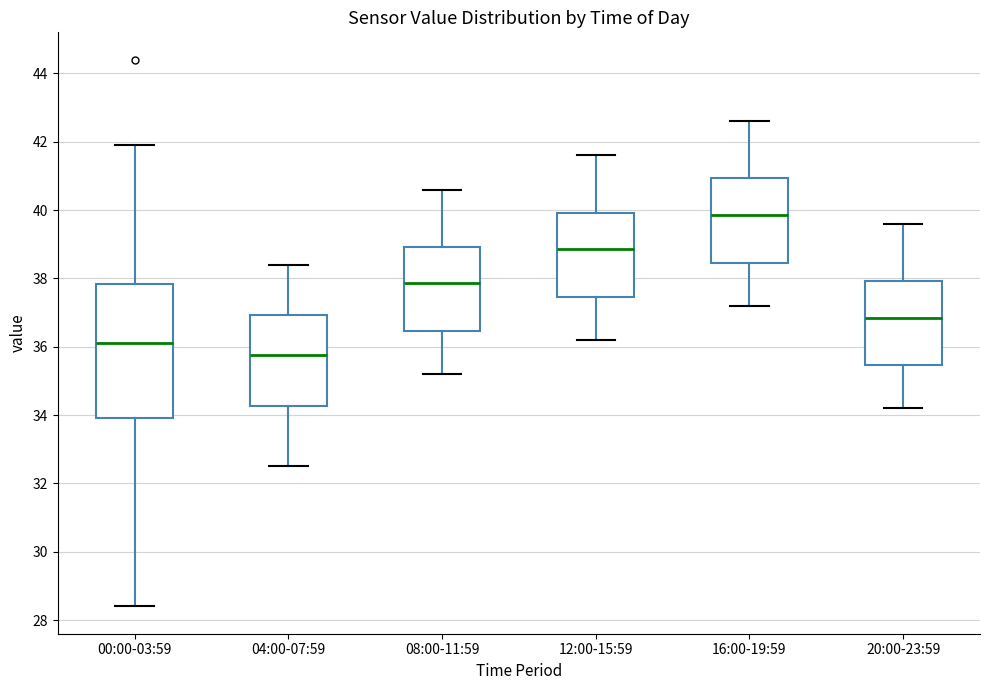

Reading left to right, read every box against the y-axis: the position of its median line, the range the box covers, and the ends of its whiskers. The values are not printed on the chart, so give them approximately, as read against the axis.

00:00-03:59: median 36.2, box 34.0 to 37.8, whiskers 28.4 to 42.0
04:00-07:59: median 35.8, box 34.2 to 37.0, whiskers 32.6 to 38.4
08:00-11:59: median 37.8, box 36.4 to 39.0, whiskers 35.2 to 40.6
12:00-15:59: median 38.8, box 37.4 to 40.0, whiskers 36.2 to 41.6
16:00-19:59: median 39.8, box 38.4 to 41.0, whiskers 37.2 to 42.6
20:00-23:59: median 36.8, box 35.4 to 38.0, whiskers 34.2 to 39.6